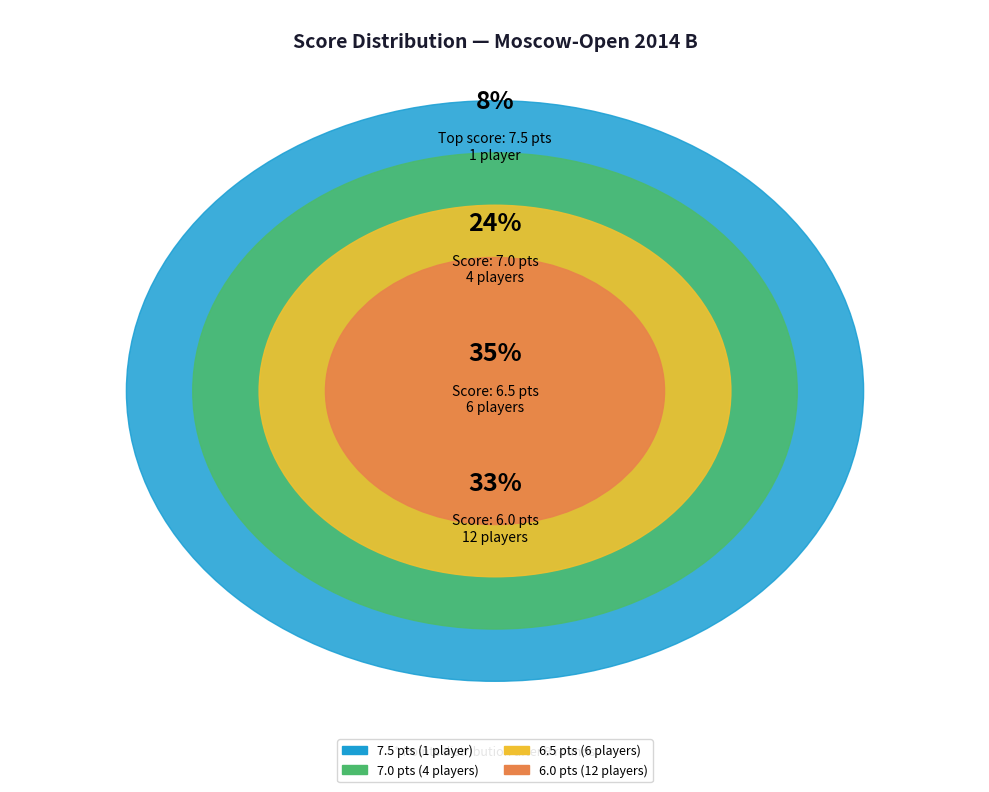

How many segments does this pie chart have?

4